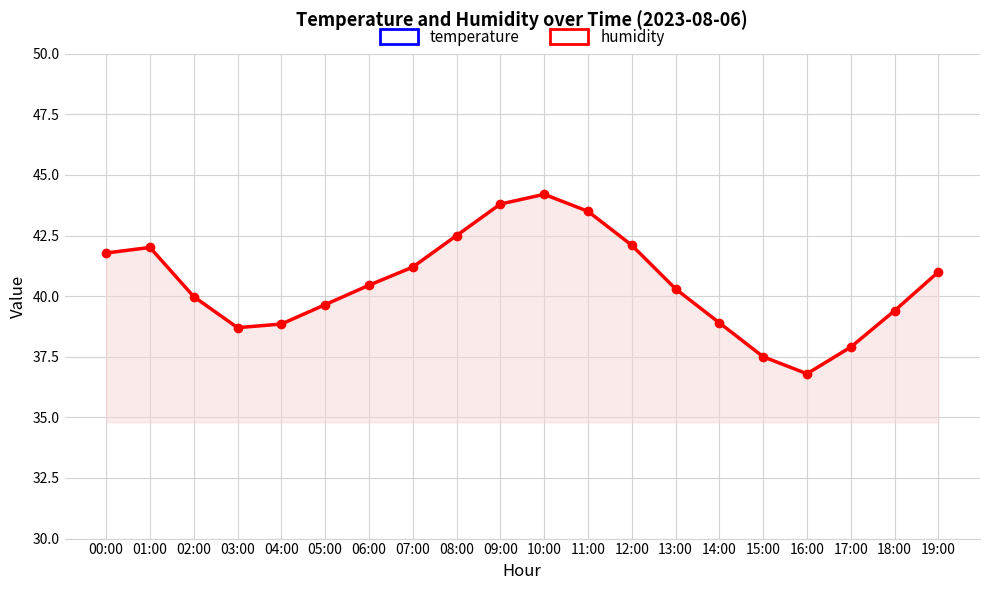

Reading right to left, transcribe all the data shown in this chart.

temperature: 19:00=24.3	18:00=25.6	17:00=26.8	16:00=27.5	15:00=27.2	14:00=26.4	13:00=25.1	12:00=23.8	11:00=22.3	10:00=21.5	09:00=20.9	08:00=21.2	07:00=21.8	06:00=22.7	05:00=23.1	04:00=23.7	03:00=23.9	02:00=23.6	01:00=22.8	00:00=22.0
humidity: 19:00=41.0	18:00=39.4	17:00=37.9	16:00=36.8	15:00=37.5	14:00=38.9	13:00=40.3	12:00=42.1	11:00=43.5	10:00=44.2	09:00=43.8	08:00=42.5	07:00=41.2	06:00=40.5	05:00=39.6	04:00=38.9	03:00=38.7	02:00=40.0	01:00=42.0	00:00=41.8